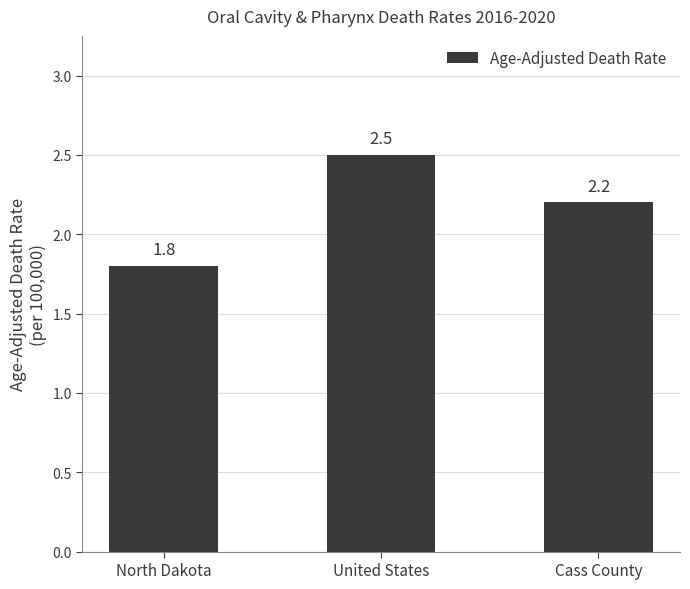

How many values are between 1 and 2?

1